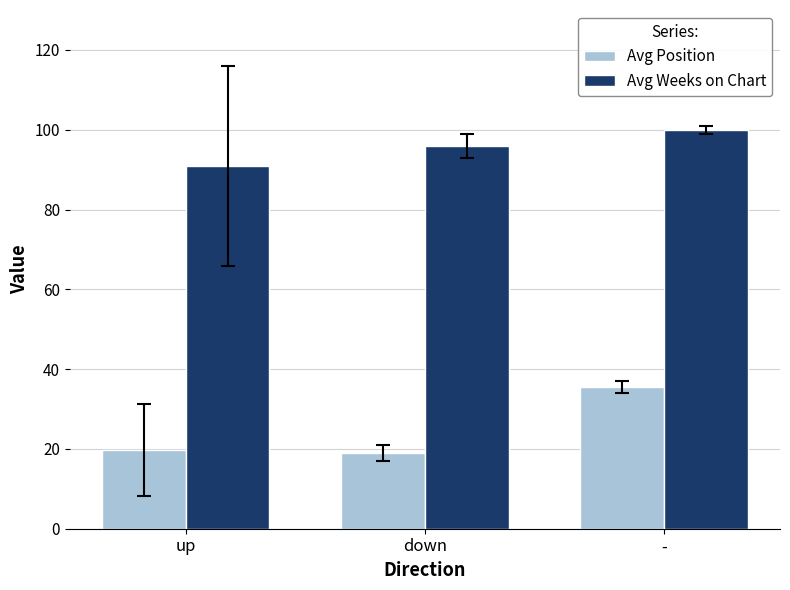

What is the difference between the highest and lowest values at up?

71.2